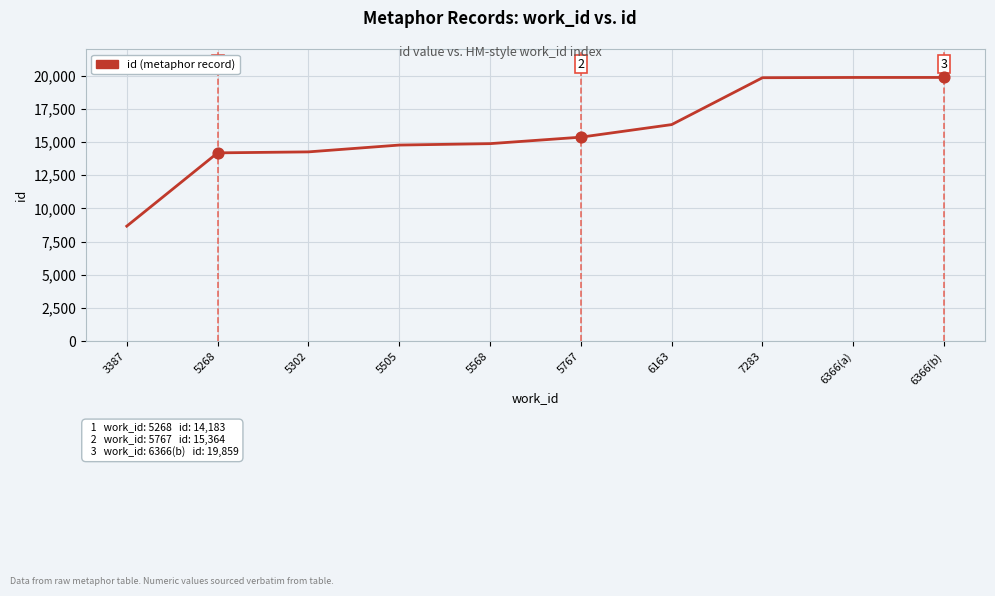

Approximately how many times larger is the value at 5767 compared to 6163?

0.9